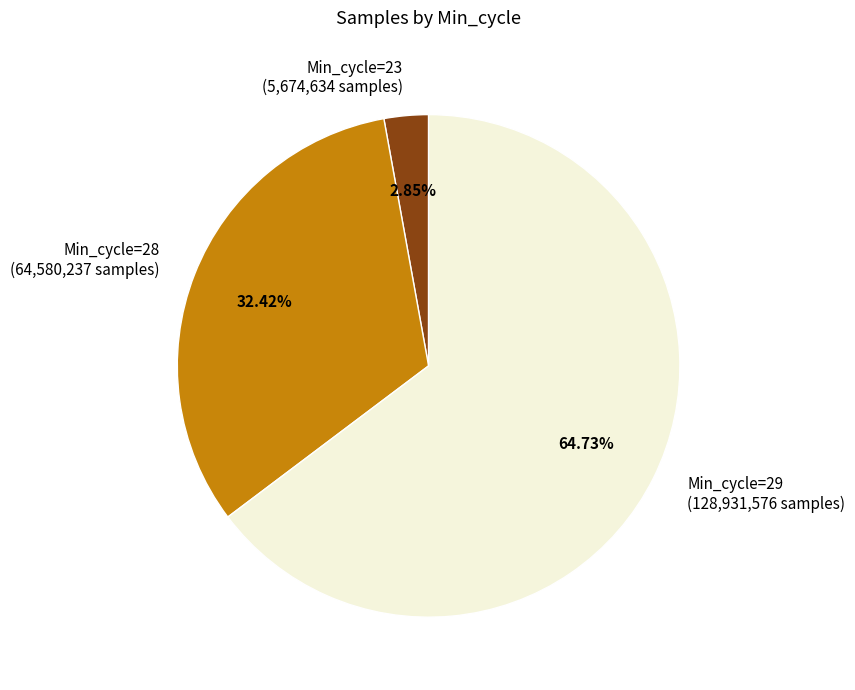

Rank the categories by value from lowest to highest.

Min_cycle=23 (5,674,634 samples), Min_cycle=28 (64,580,237 samples), Min_cycle=29 (128,931,576 samples)